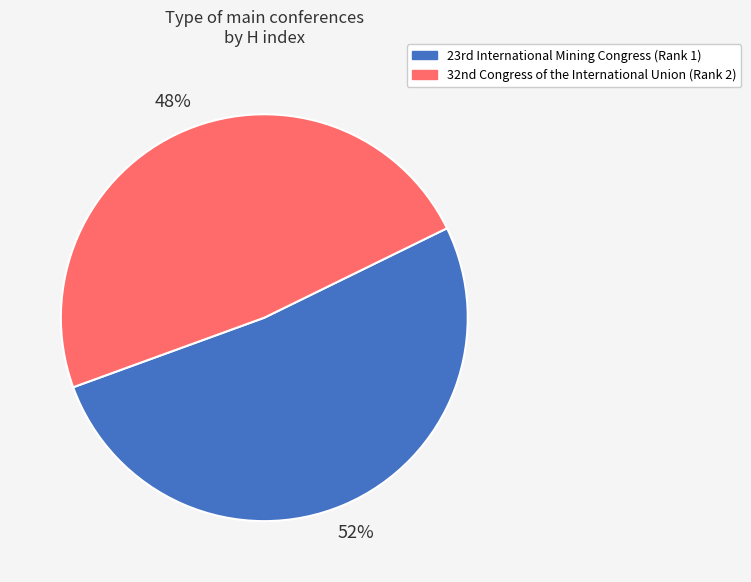

Which category has the smallest portion of the pie?

32nd Congress of the International Union (Rank 2)